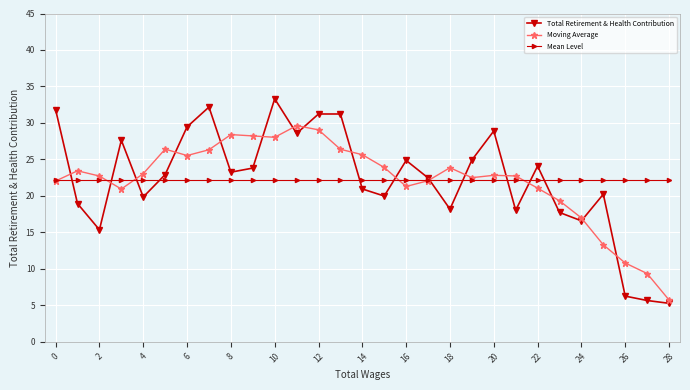

What is the value of the Mean Level point at the 5th from the left?

22.2